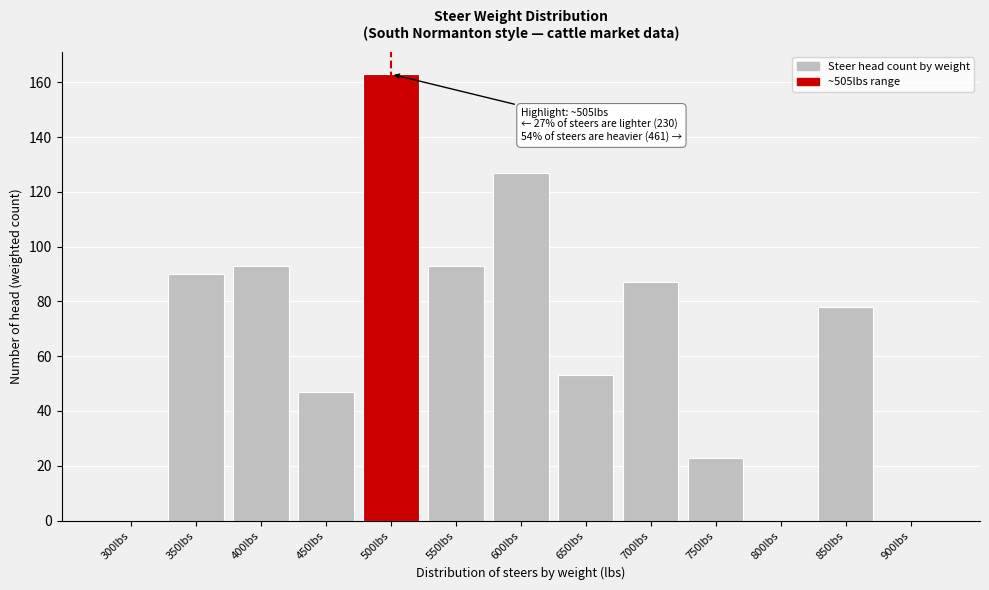

Reading left to right, extract all data points from this chart.

300lbs=0	350lbs=90	400lbs=93	450lbs=47	500lbs=163	550lbs=93	600lbs=127	650lbs=53	700lbs=87	750lbs=23	800lbs=0	850lbs=78	900lbs=0